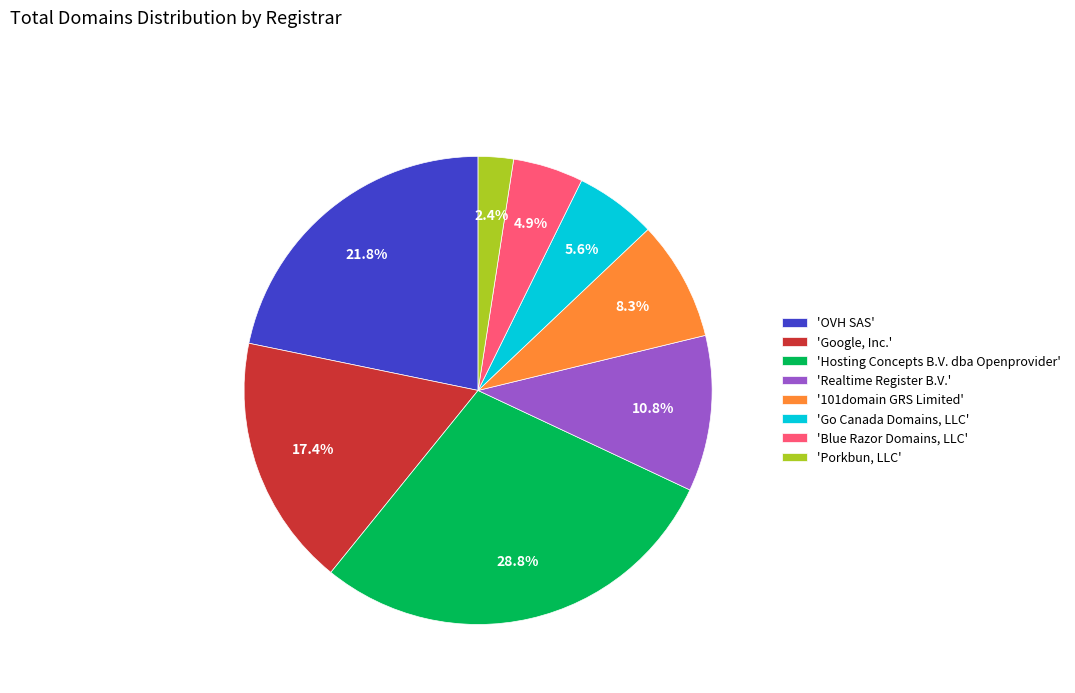

Which has a higher value, 'Realtime Register B.V.' or 'Blue Razor Domains, LLC'?

'Realtime Register B.V.'